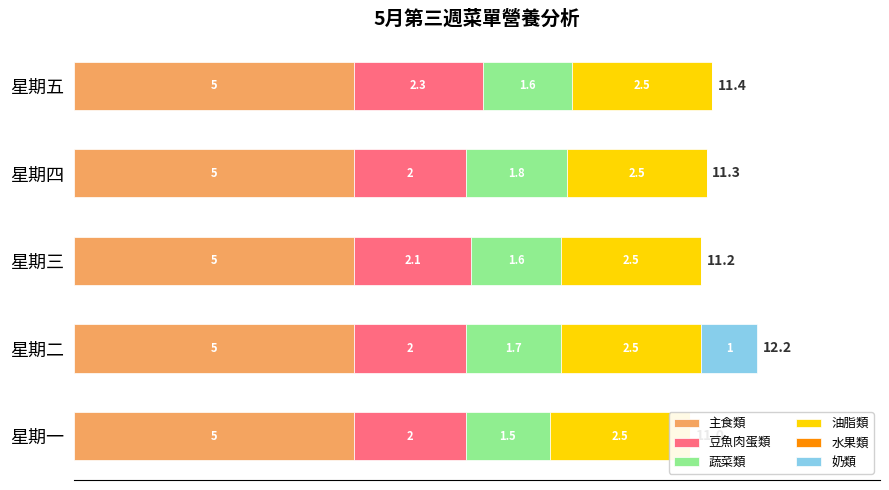

How many 奶類 values are between 0 and 1?

5